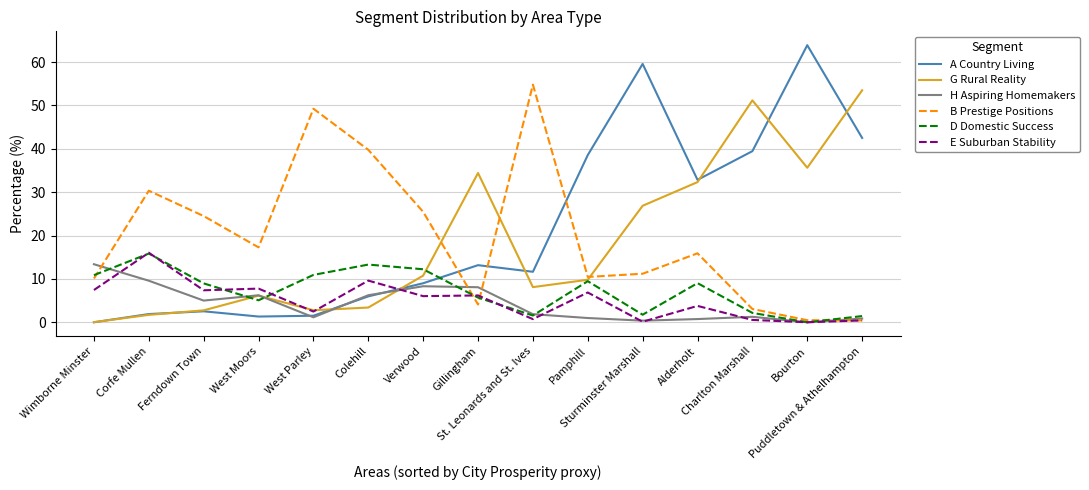

After their last crossing, which series has the higher values: A Country Living or B Prestige Positions?

A Country Living